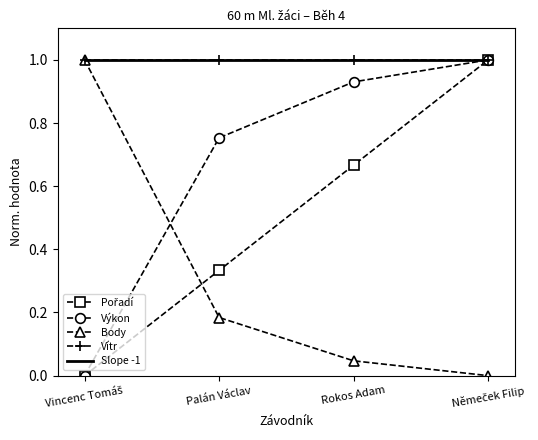

At which label does Pořadí reach its minimum?

Vincenc Tomáš